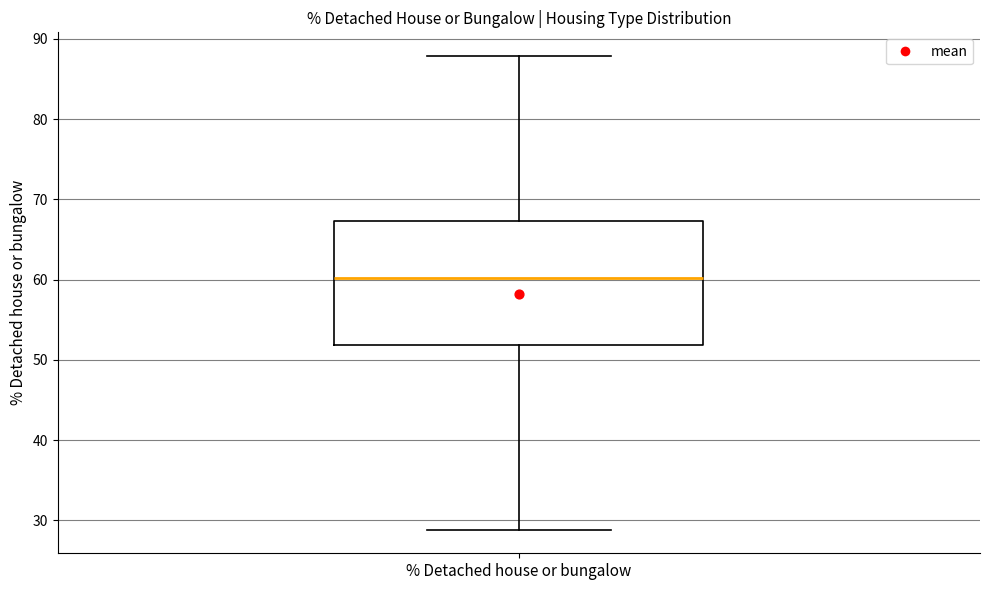

Transcribe this box plot: give where the median line is, the range the box spans, and where the two whiskers end, as read against the y-axis. The values are not printed on the chart, so give them approximately, as read against the axis.

median 60, box 52 to 67, whiskers 29 to 88